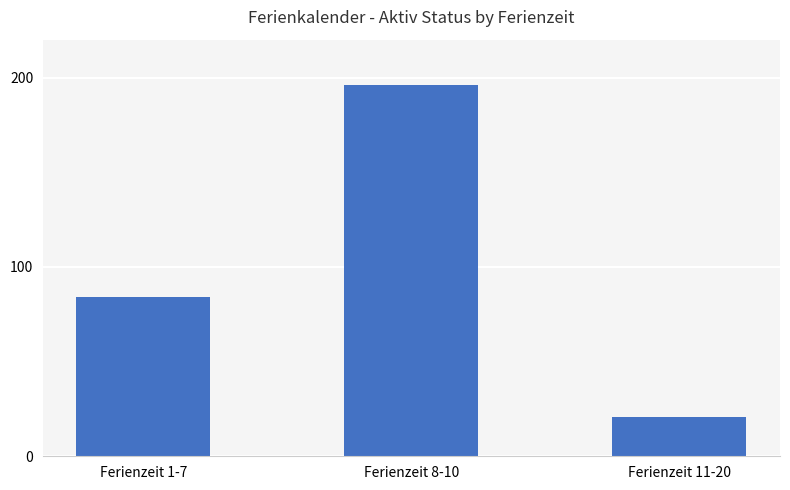

At which label is the value closest to 108?

Ferienzeit 1-7